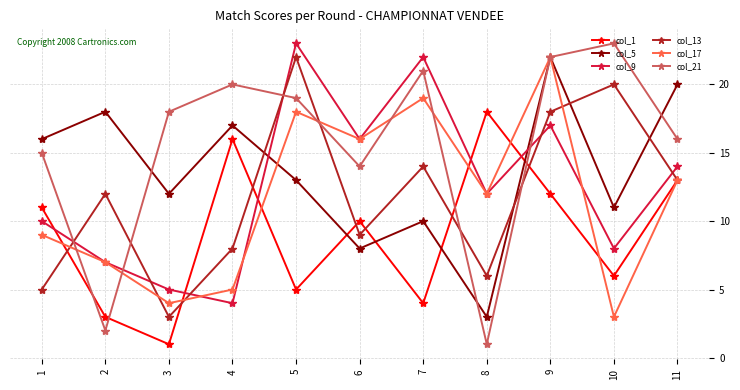

Where is col_21 nearest to the value 12?

6